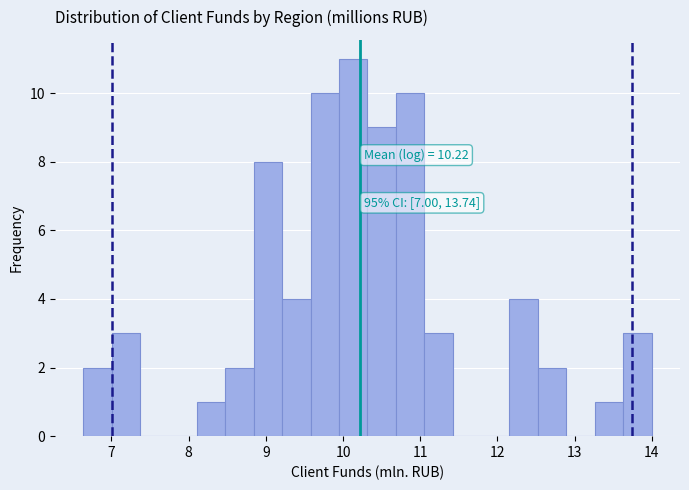

Read against the x-axis, roughly where is the centre of the tallest bar?

10.1